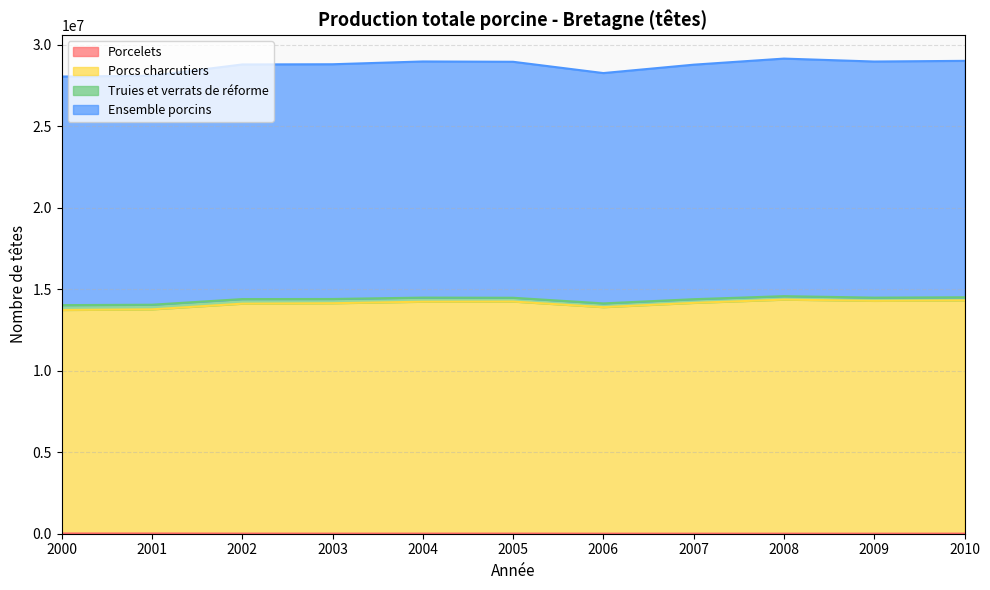

At which label does Porcs charcutiers first exceed 14169600?

2004